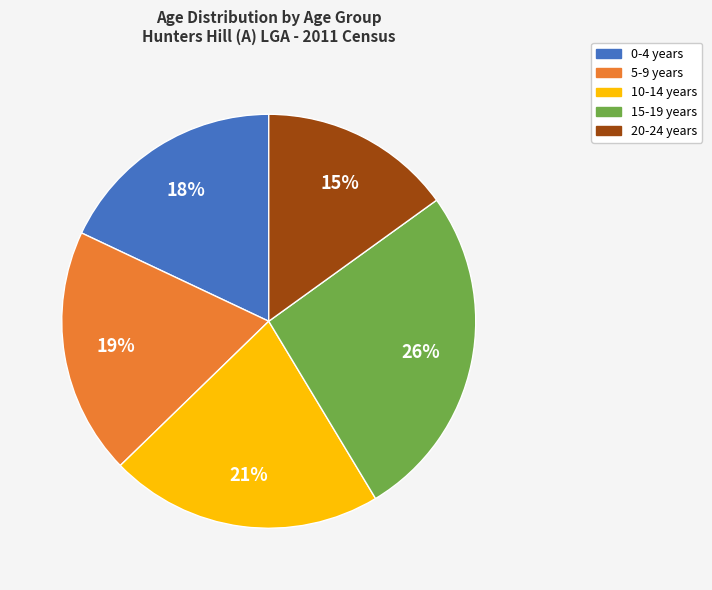

To the nearest percent, what portion does 5-9 years represent?

19%